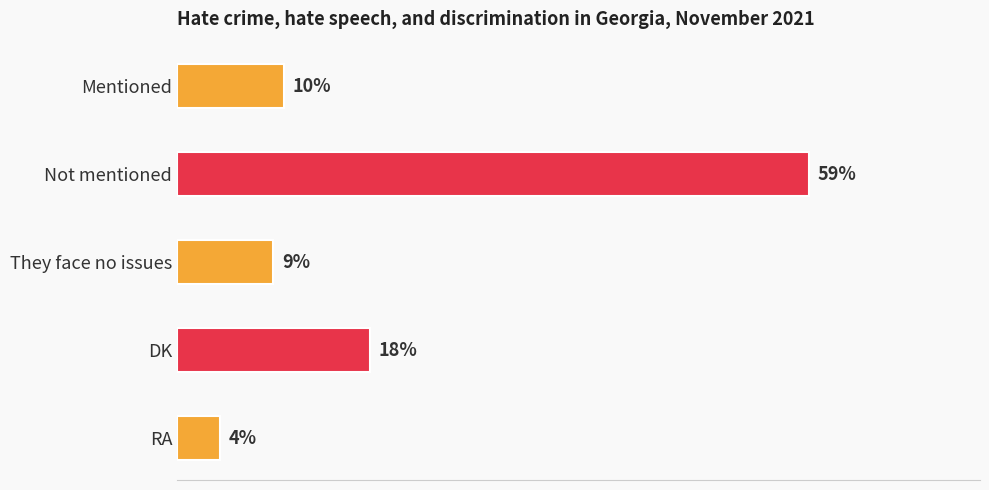

Which has a higher value, They face no issues or RA?

They face no issues